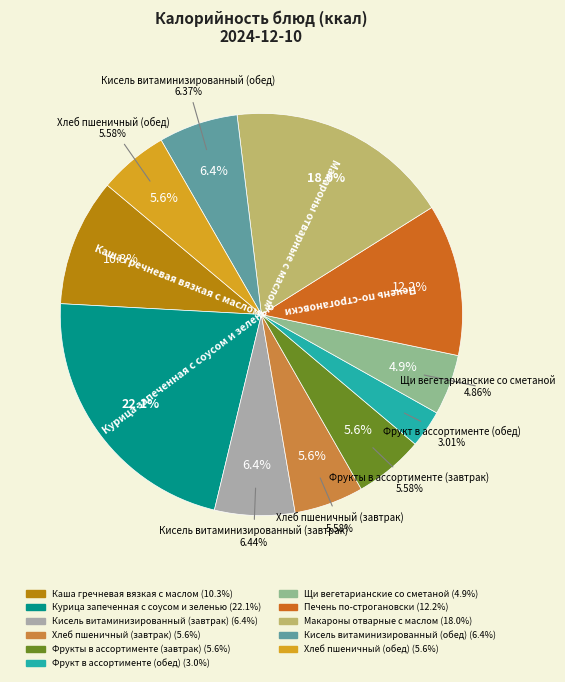

The Курица запеченная с соусом и зеленью slice represents 28% of the pie. True or false?

False